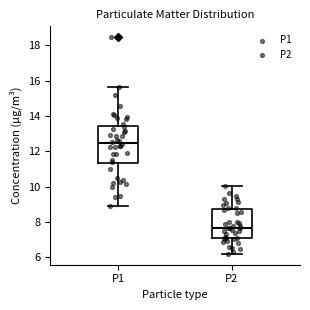

Reading left to right, read every box against the y-axis: the position of its median line, the range the box covers, and the ends of its whiskers. The values are not printed on the chart, so give them approximately, as read against the axis.

P1: median 12.4, box 11.4 to 13.4, whiskers 9.0 to 15.6
P2: median 7.6, box 7.0 to 8.8, whiskers 6.2 to 10.0